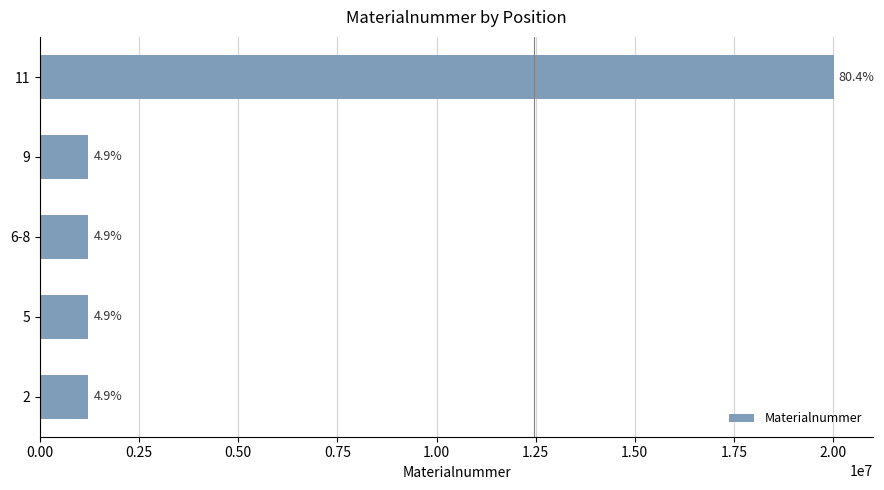

How many bars are there in total?

5